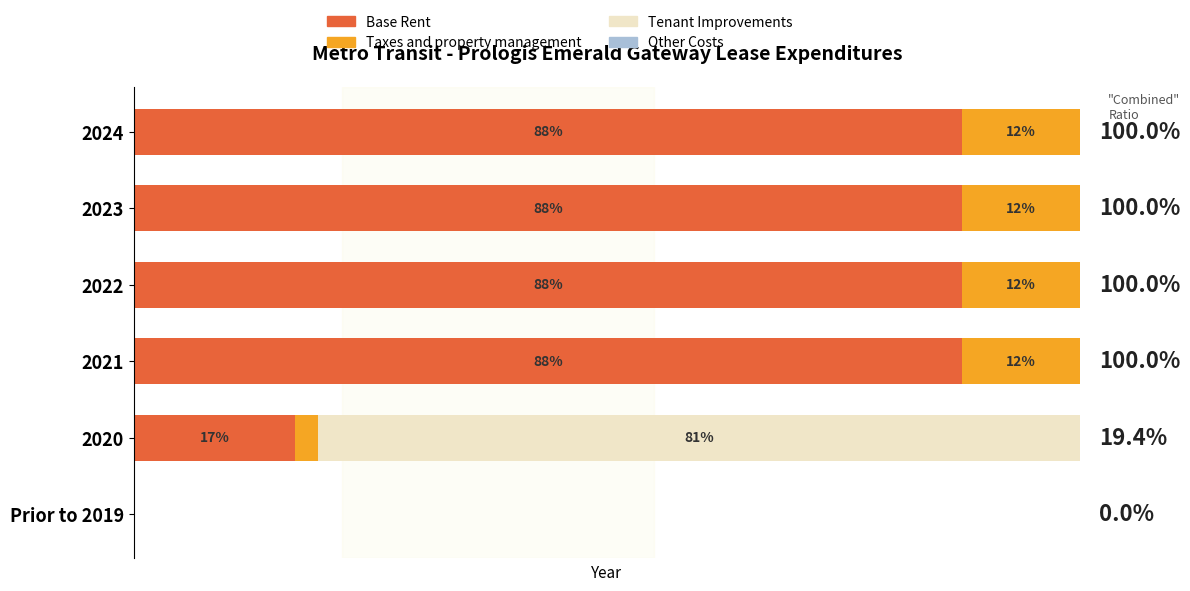

What is the average value of the Taxes and property management series?

8.7